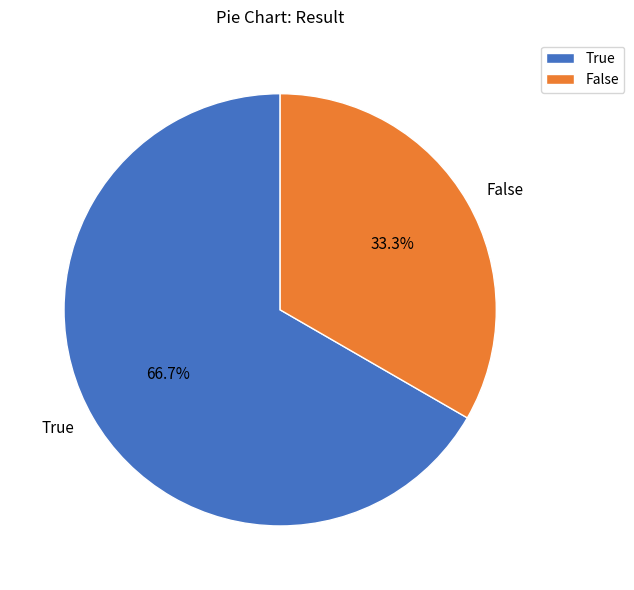

True or false: False accounts for 33% of the total.

True